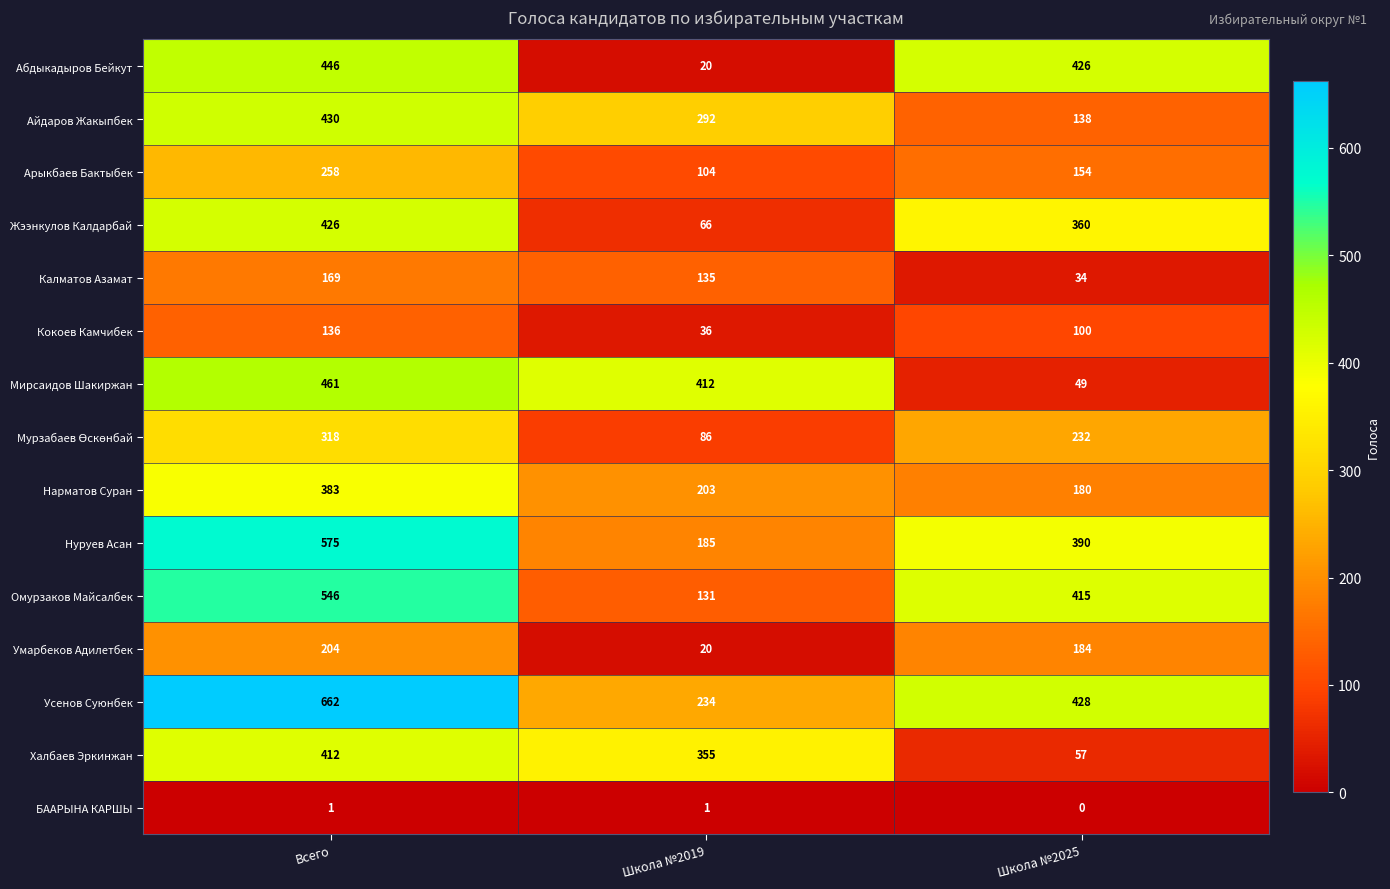

The Омурзаков Майсалбек series shows 546 at Всего. True or false?

True